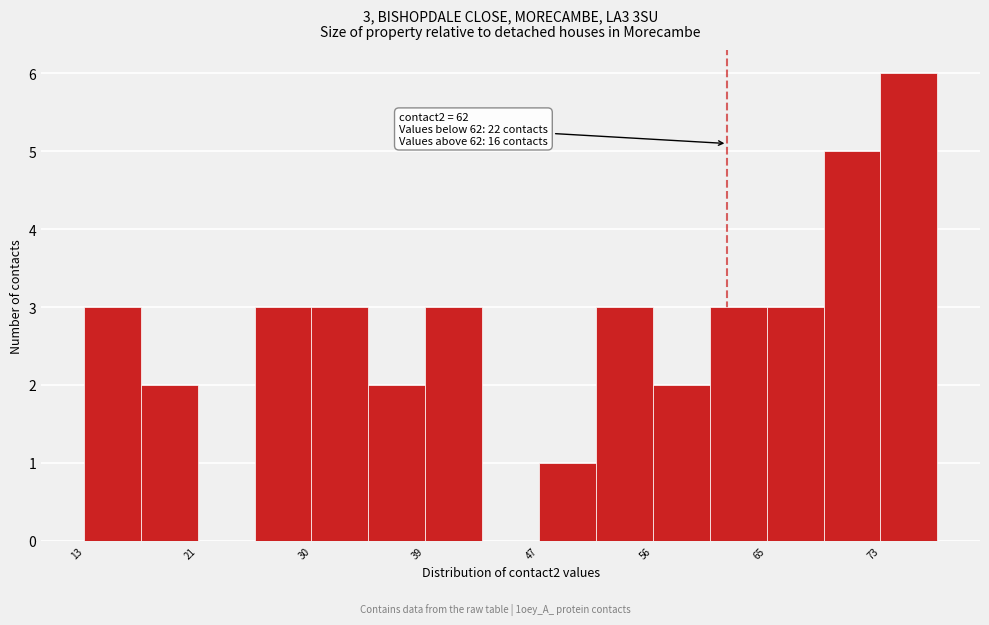

Over which range of the x-axis is the bar tallest?

74 to 78